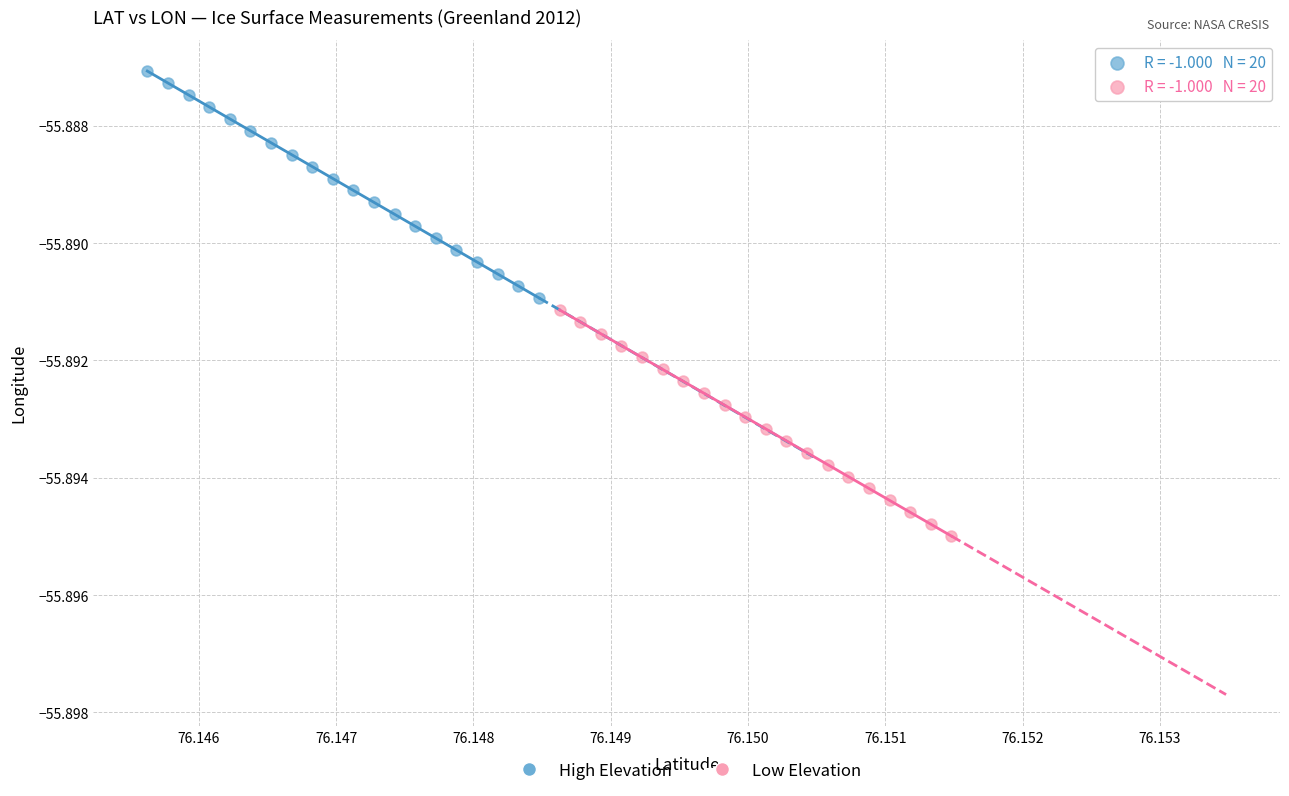

What are all the series names shown in the legend?

High Elevation, Low Elevation